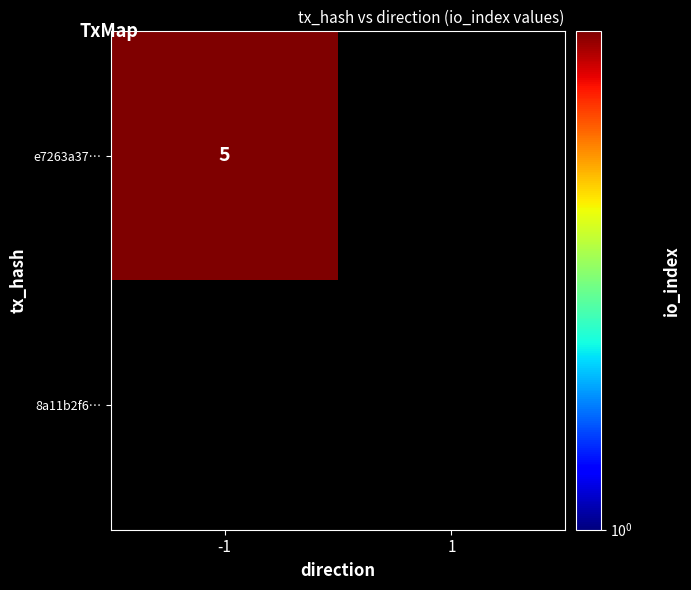

Count the number of data series in this chart.

2